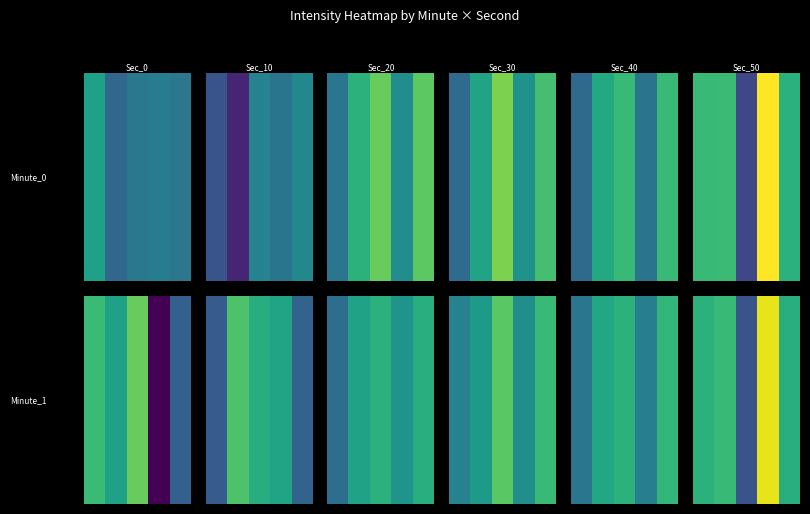

The chart shows a value of -225.5 at 3. True or false?

False